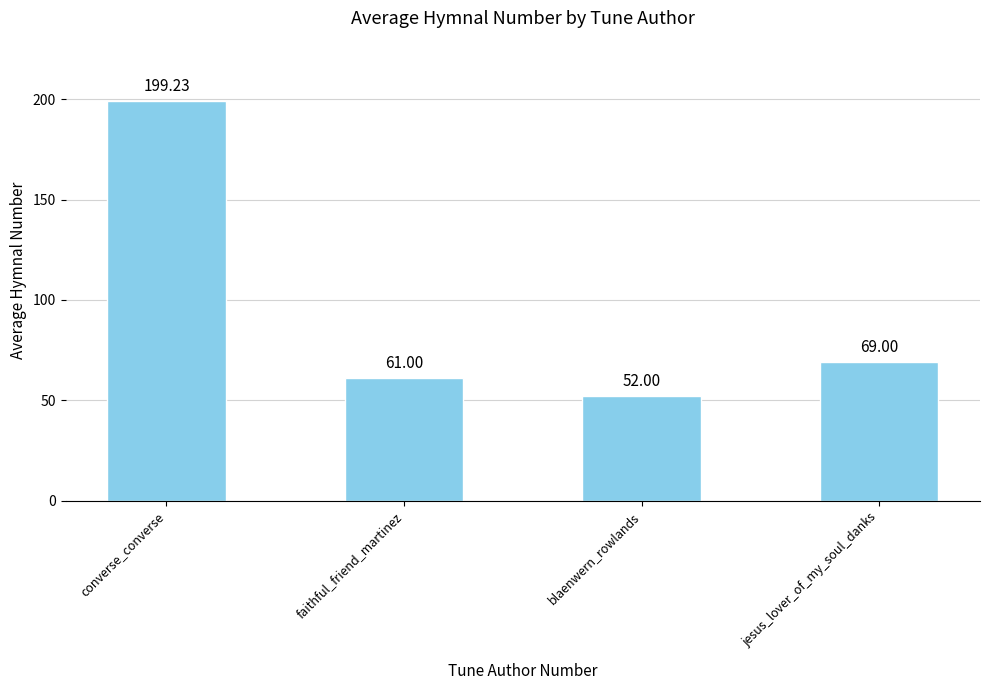

List the labels in order of value, smallest first.

blaenwern_rowlands, faithful_friend_martinez, jesus_lover_of_my_soul_danks, converse_converse